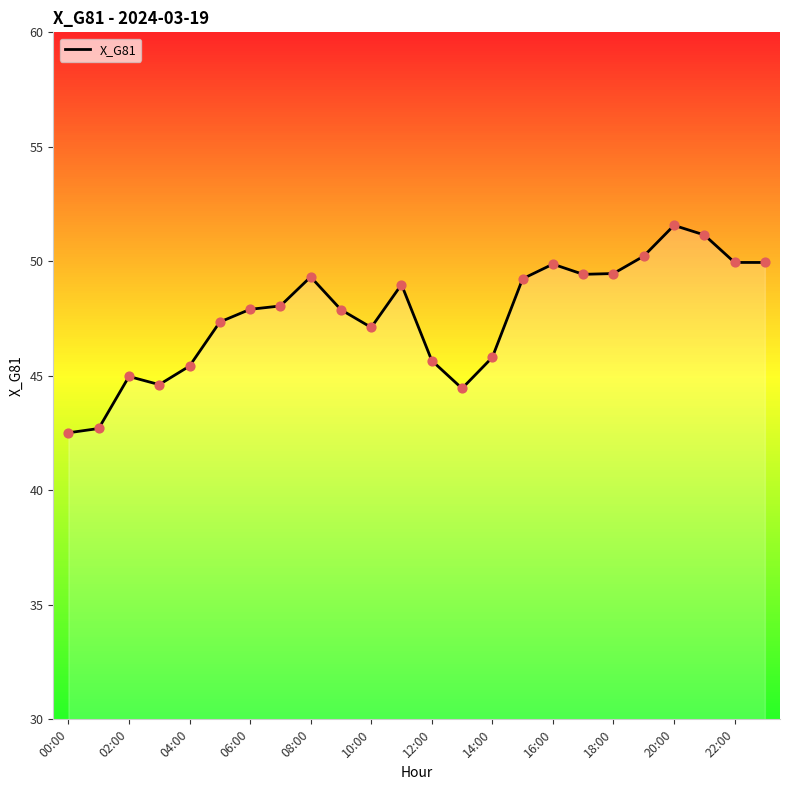

The value of X_G81 at 00:00 is 42.5. True or false?

True